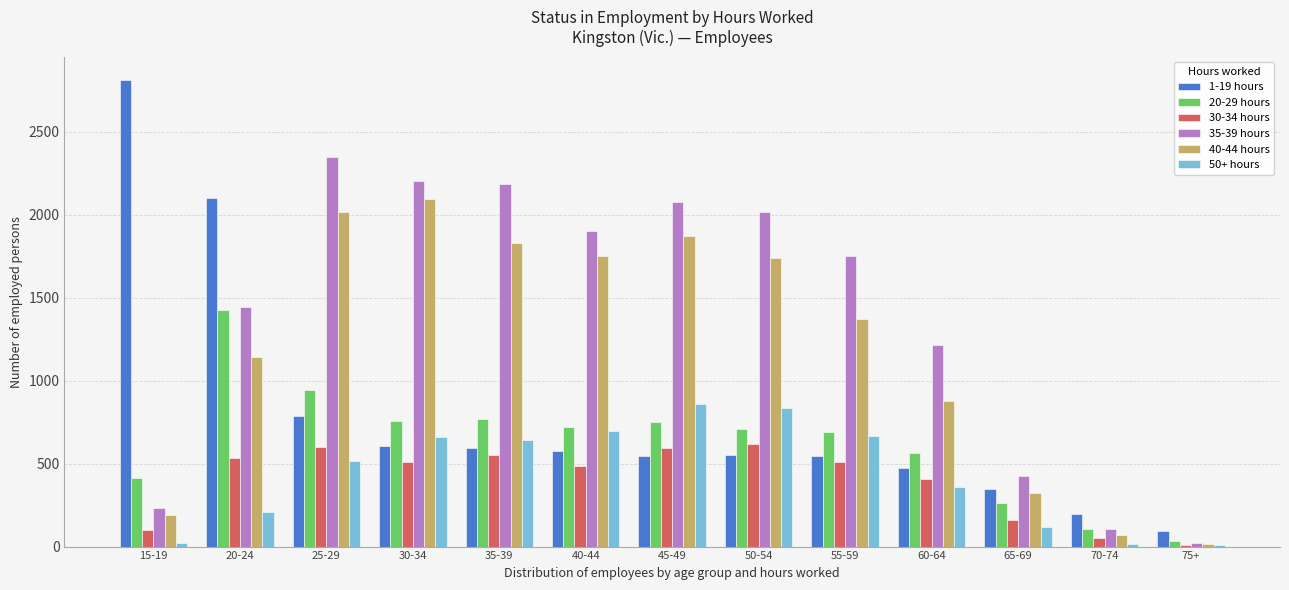

List the series in order of their peak value, highest first.

1-19 hours, 35-39 hours, 40-44 hours, 20-29 hours, 50+ hours, 30-34 hours